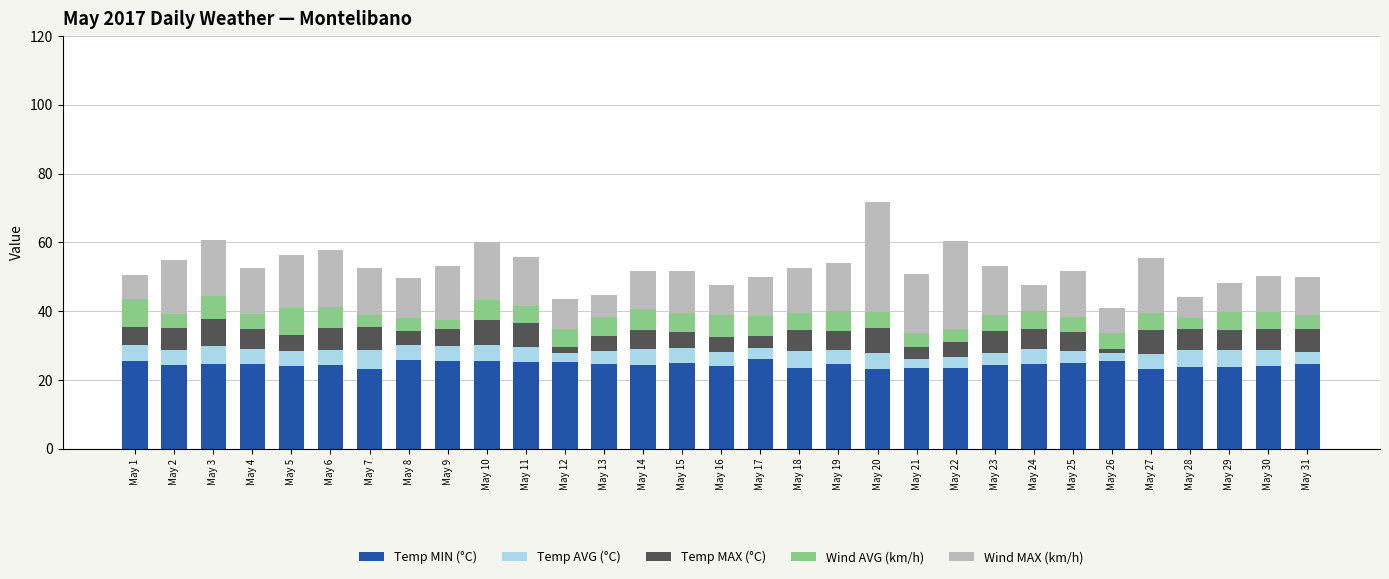

What is the lowest value of the Temp MIN (°C) series?

23.1